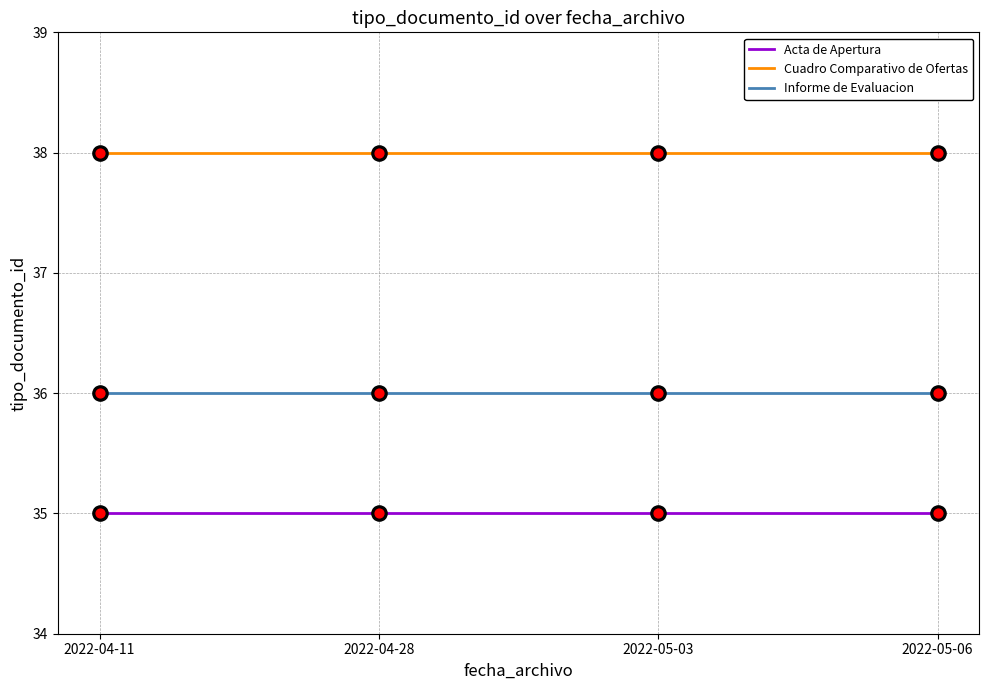

What is the spread (max minus min) of values at 2022-05-06?

3